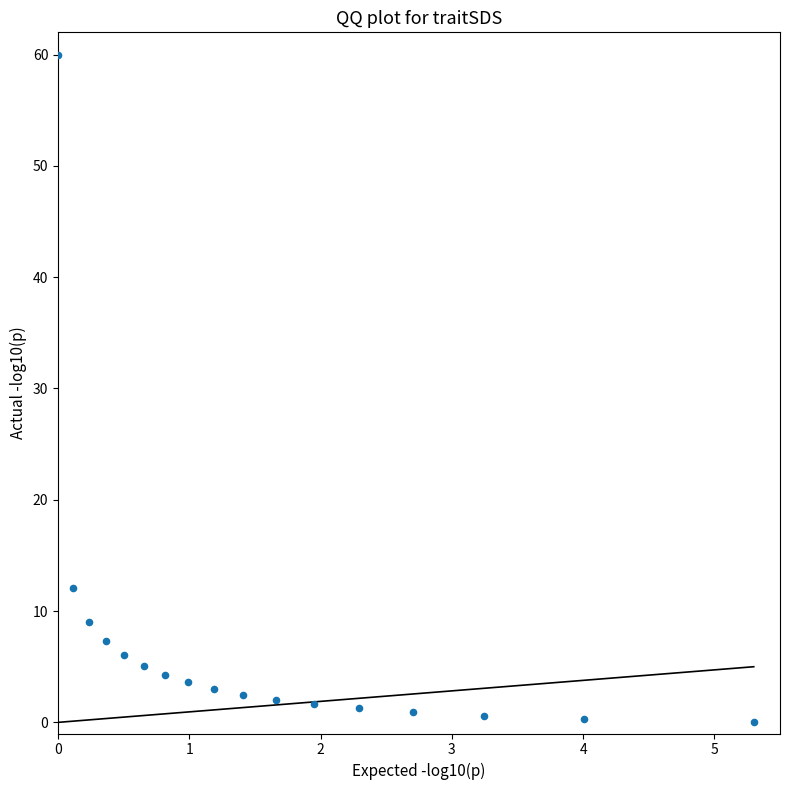

What is the range of X values (max minus min)?

5.3